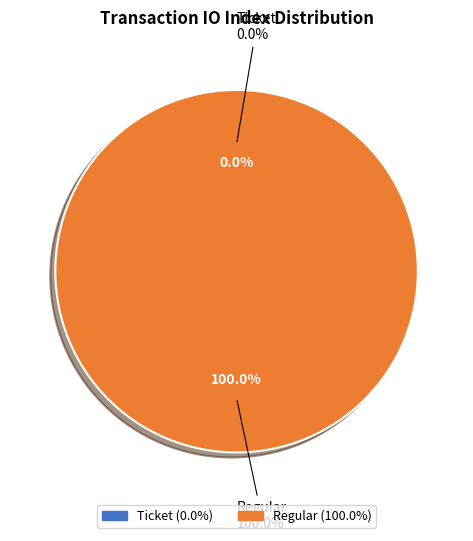

Does Ticket account for over 50% of the chart?

No